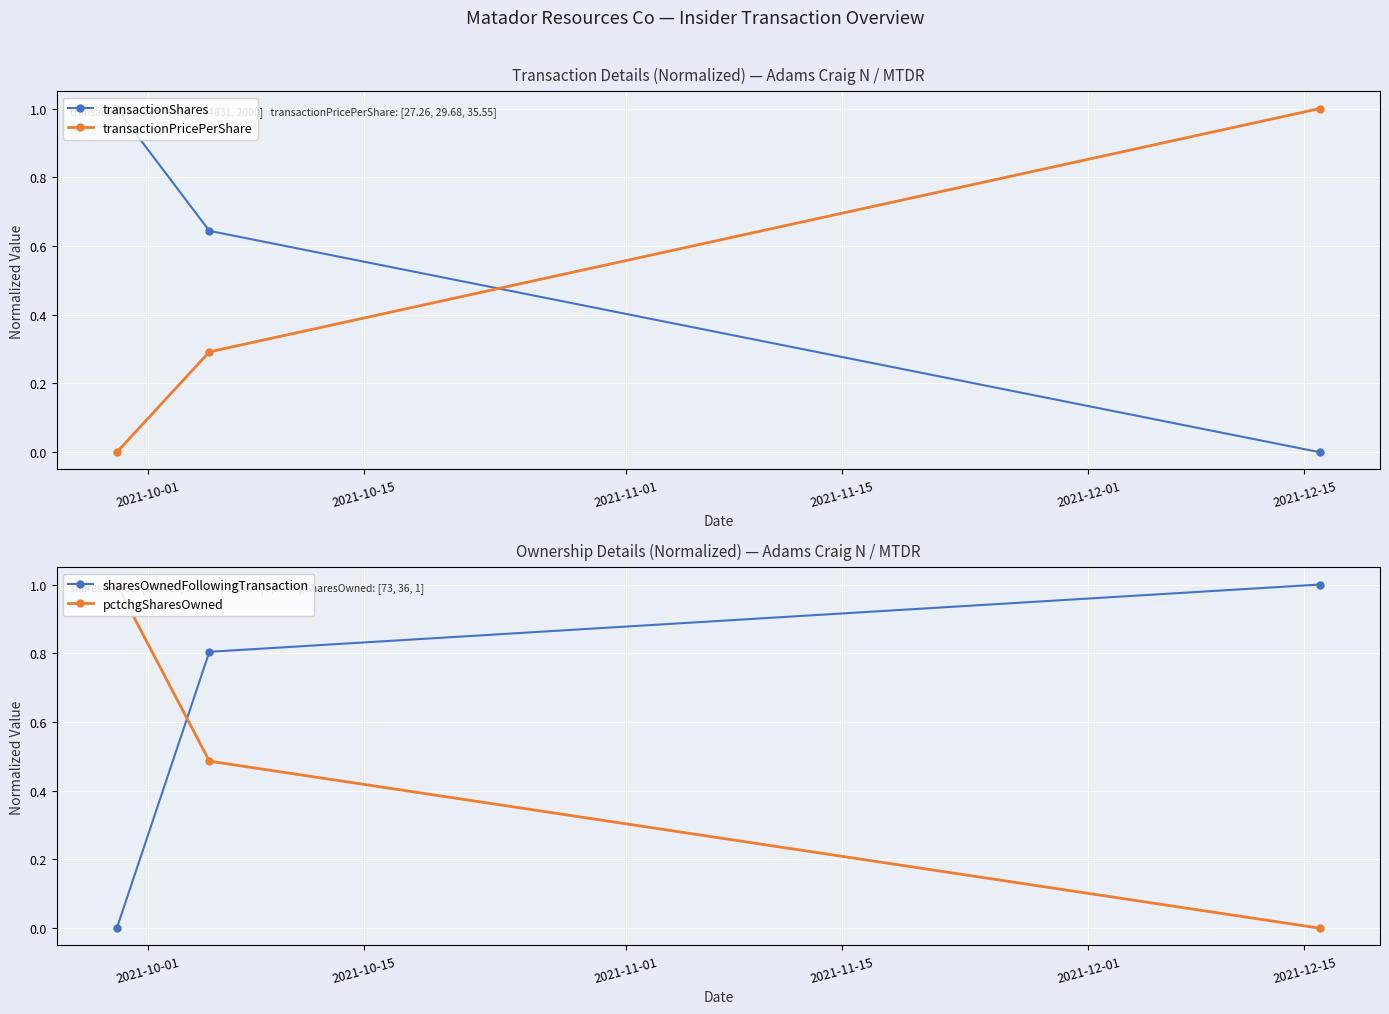

Reading left to right, transcribe all the data shown in this chart.

transactionShares: 1.0	0.6	0.0
transactionPricePerShare: 0.0	0.3	1.0
sharesOwnedFollowingTransaction: 0.0	0.8	1.0
pctchgSharesOwned: 1.0	0.5	0.0